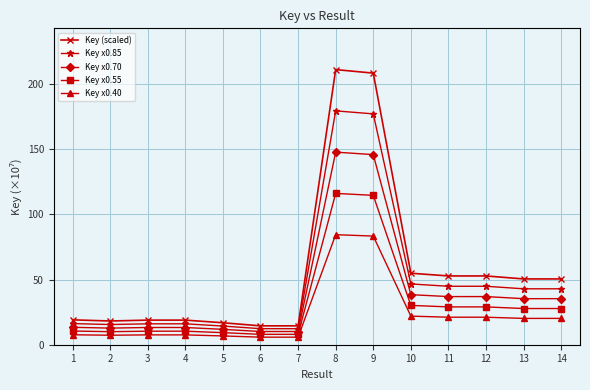

True or false: Key x0.55 and Key (scaled) cross at least once.

False